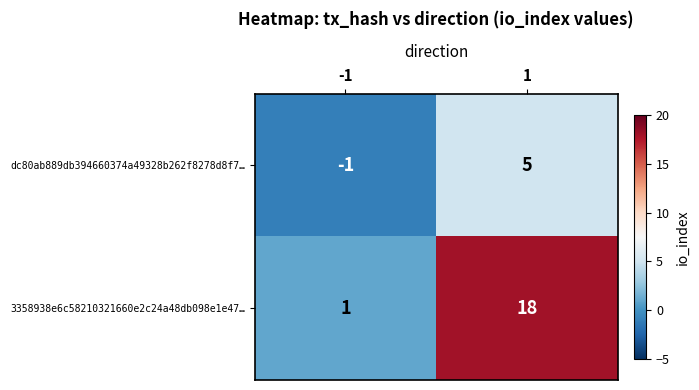

At which category is the sum across all series the highest?

1